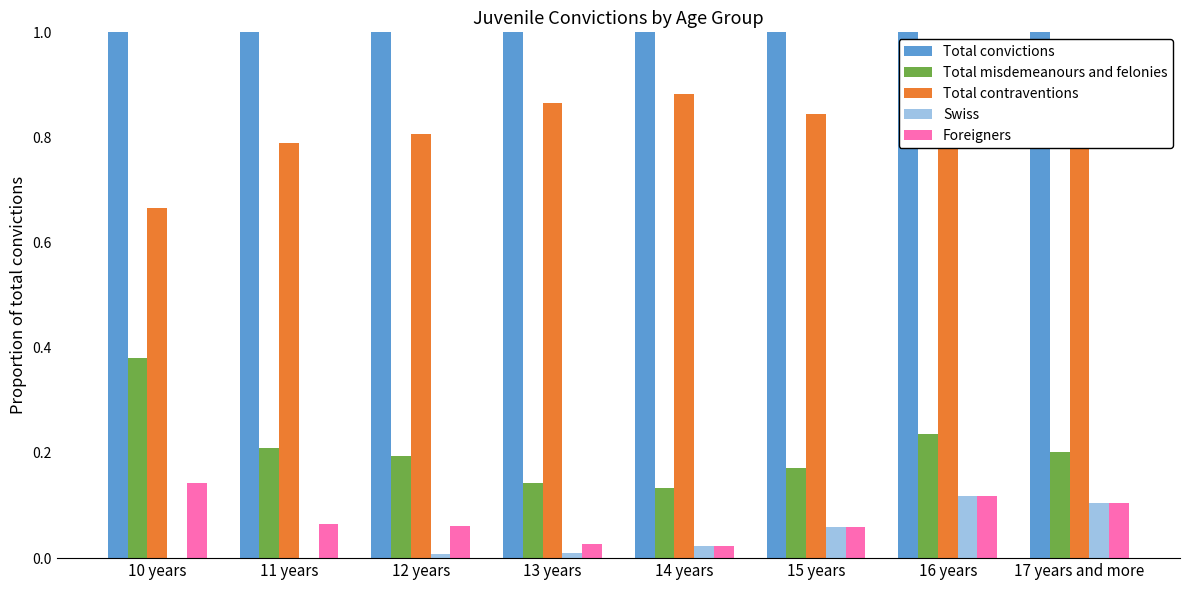

What is the total value across all series at 10 years?

2.2